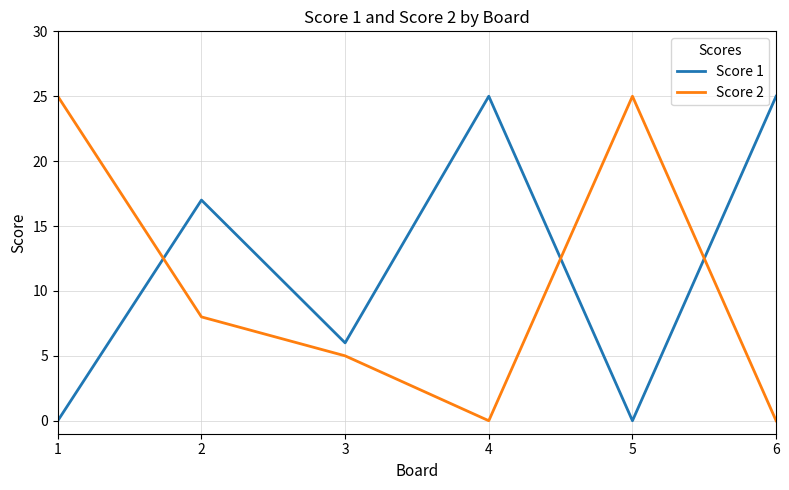

Count the number of categories in the chart.

6